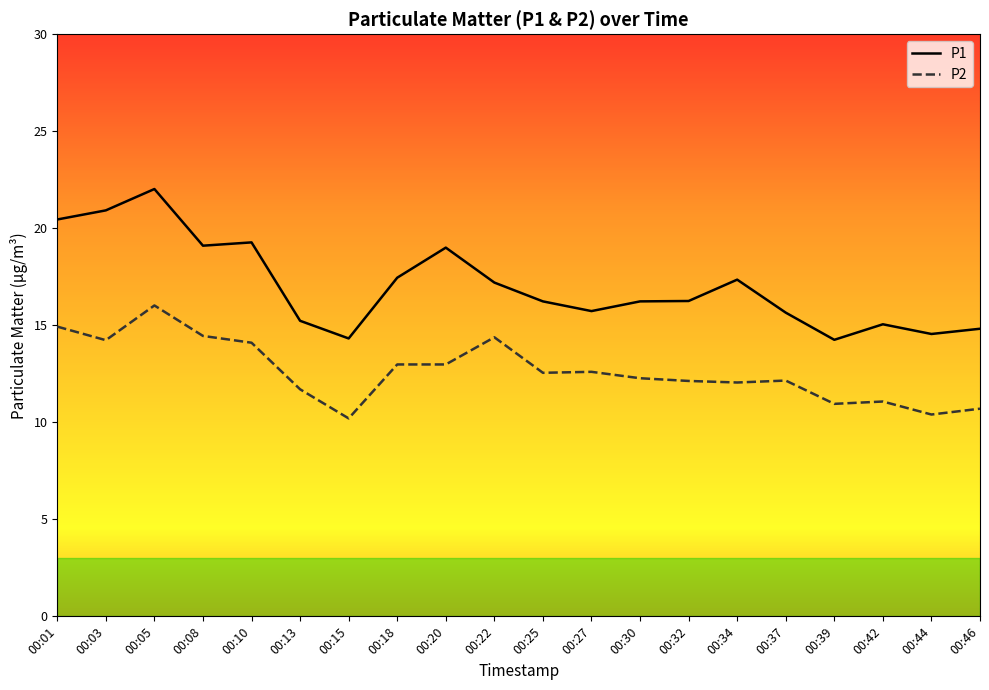

Reading left to right, list all the values displayed in this chart.

P1: 20.4	20.9	22.0	19.1	19.3	15.2	14.3	17.4	19.0	17.2	16.2	15.7	16.2	16.2	17.4	15.7	14.2	15.1	14.6	14.8
P2: 14.9	14.2	16.0	14.4	14.1	11.7	10.2	13.0	13.0	14.4	12.6	12.6	12.3	12.1	12.1	12.2	10.9	11.1	10.4	10.7